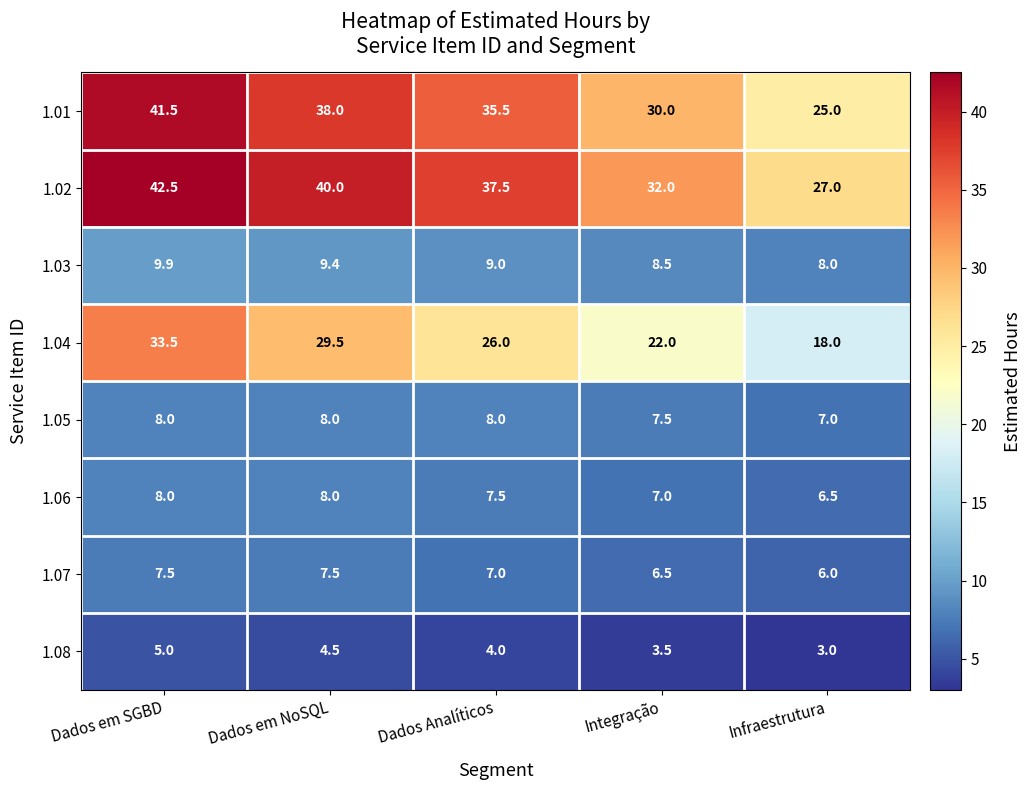

What is the spread (max minus min) of values at Dados em SGBD?

37.5